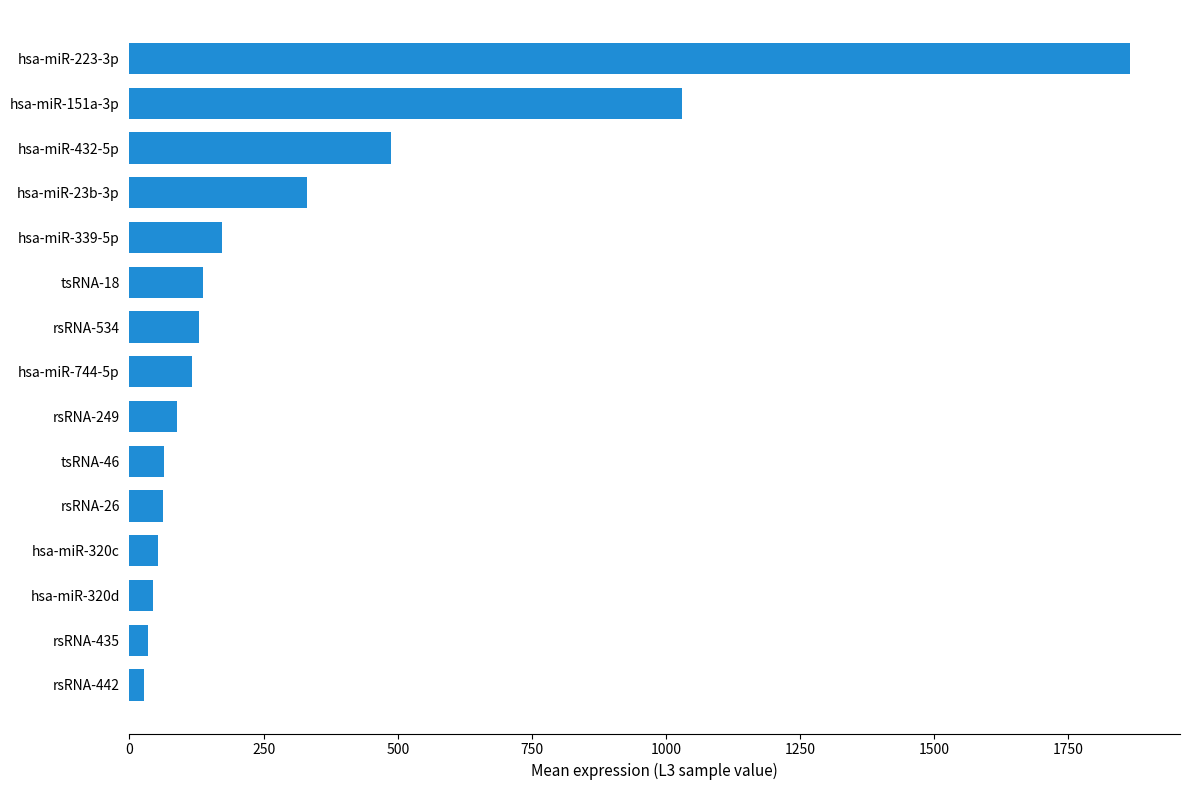

Are the bars grouped side by side (vs. stacked)?

No